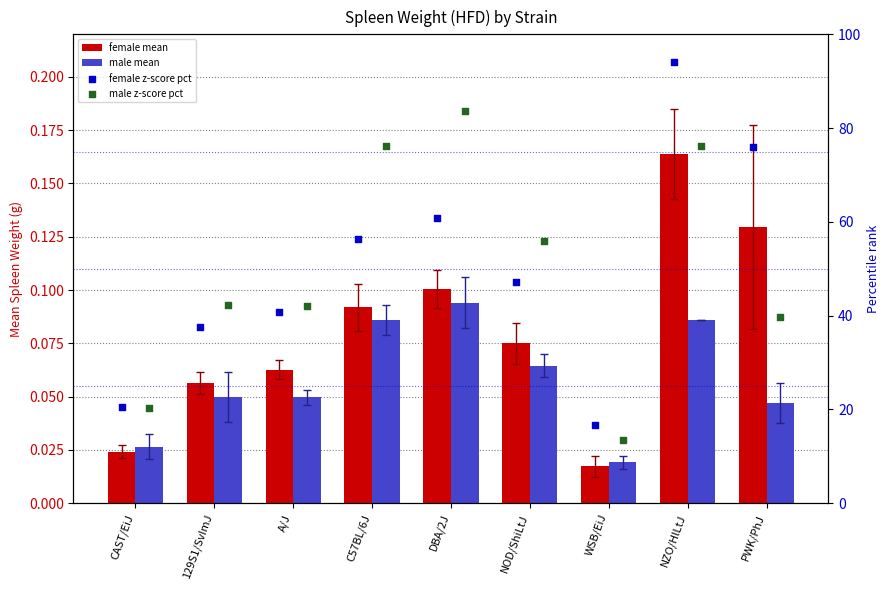

At which category is the sum across all series the highest?

NZO/HlLtJ